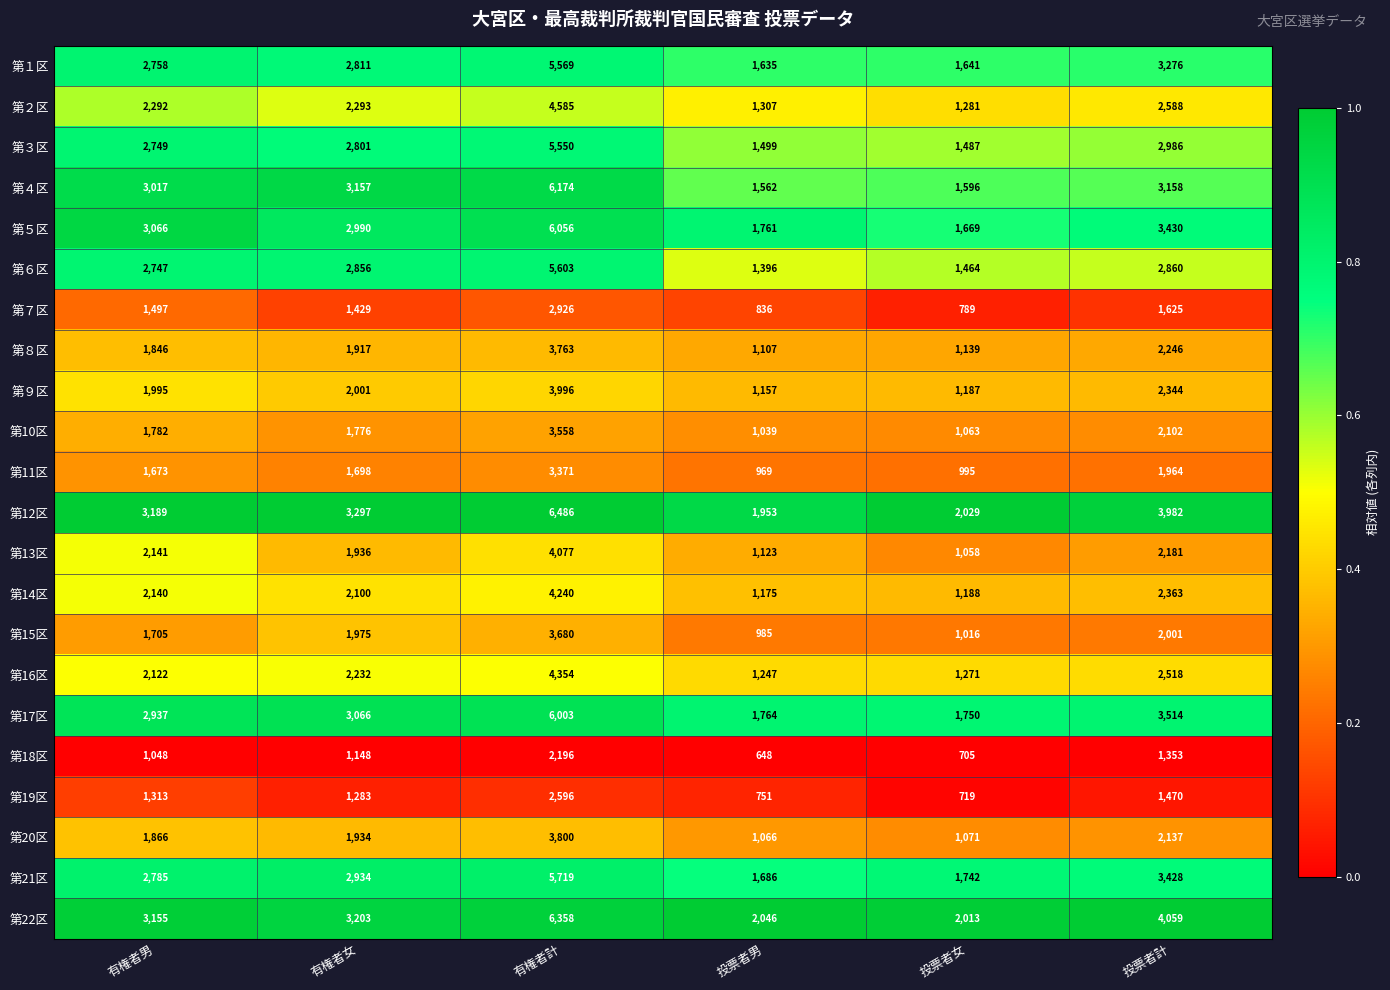

Is the value of 第５区 at 有権者計 greater than the value of 第12区 at 有権者女?

Yes